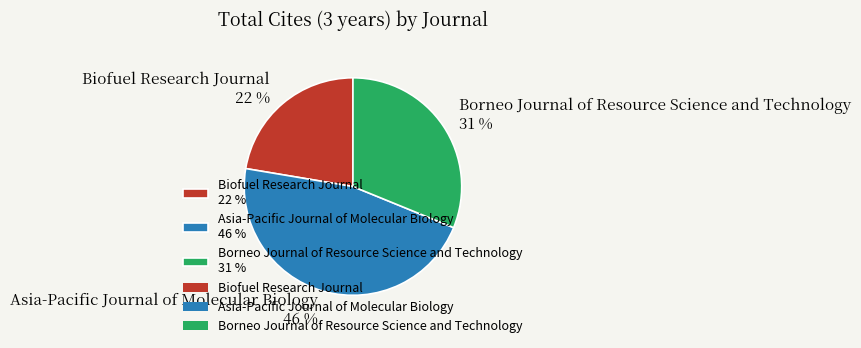

Approximately how many times larger is the value at Biofuel Research Journal 22 % compared to Asia-Pacific Journal of Molecular Biology 46 %?

0.5